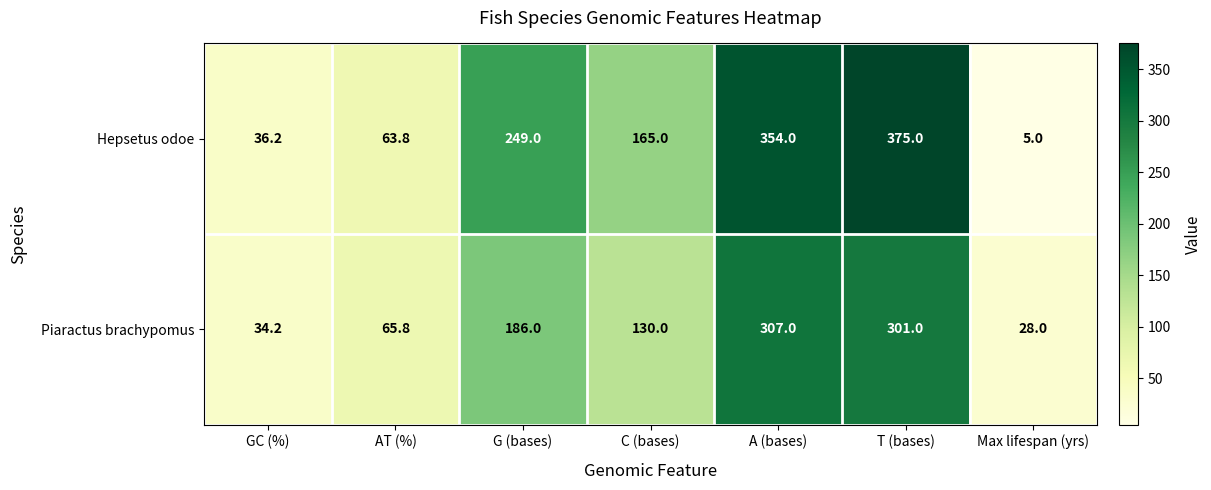

The value of Piaractus brachypomus at C (bases) is 130.0. True or false?

True